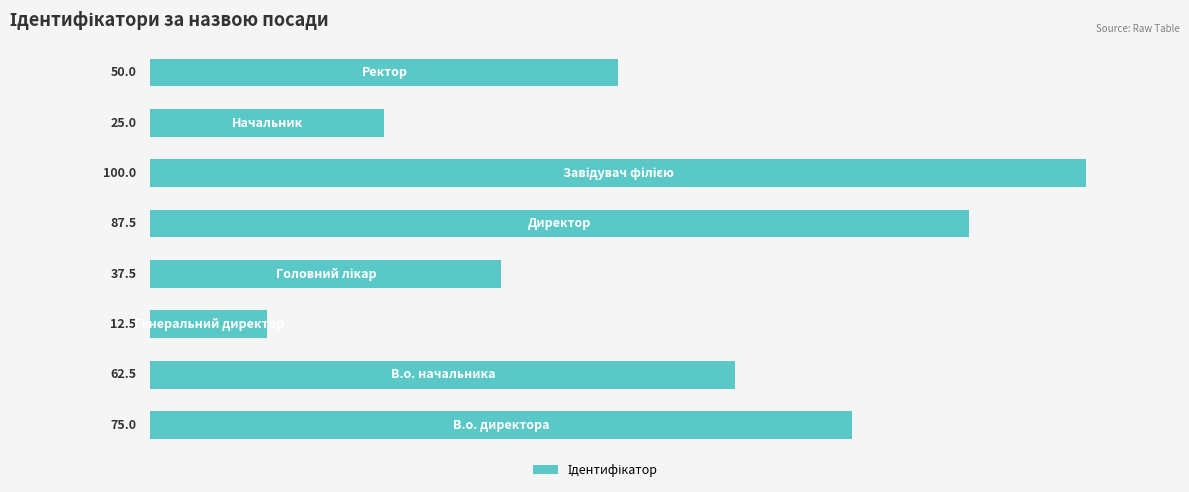

What is the sum of all values?

450.0